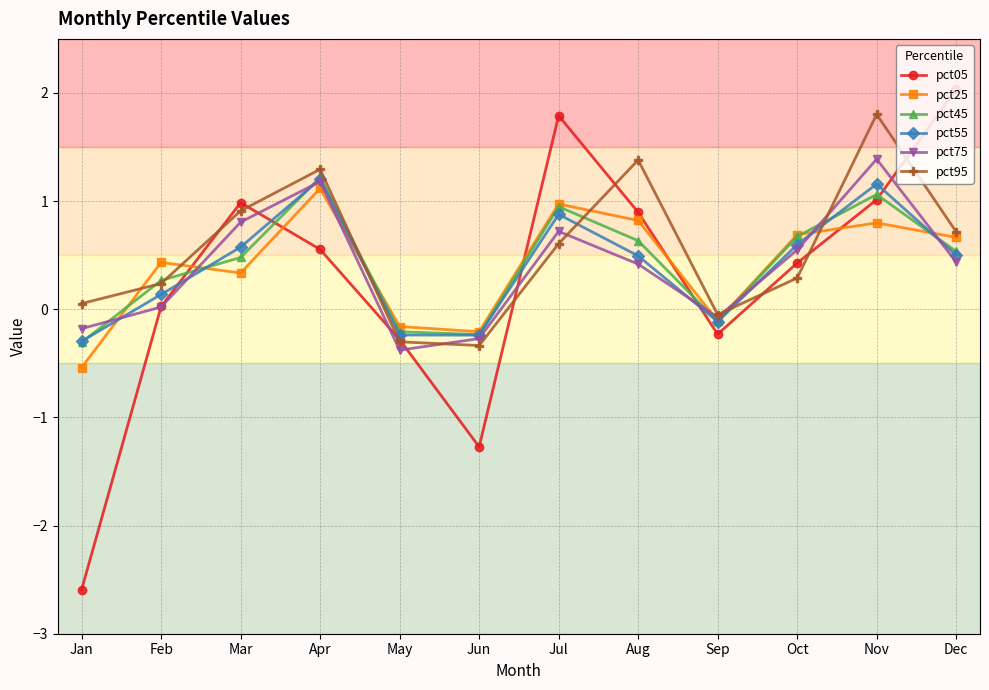

What is the average value of the pct25 series?

0.4